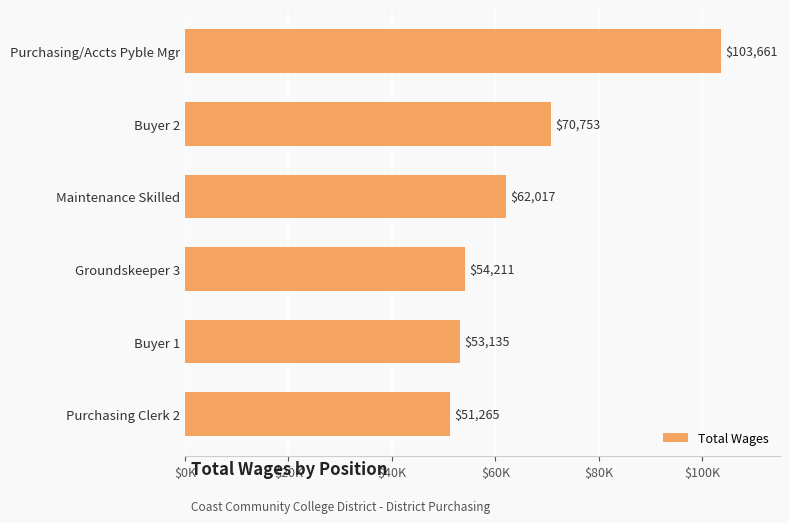

What is the difference between the maximum and minimum values?

52396